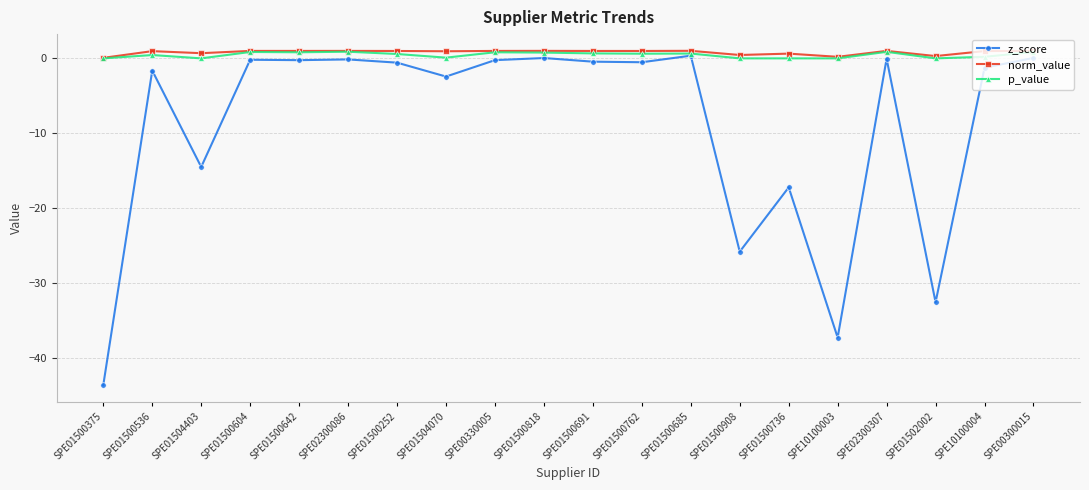

What is the label of the 1st point from the left?

SPE01500375